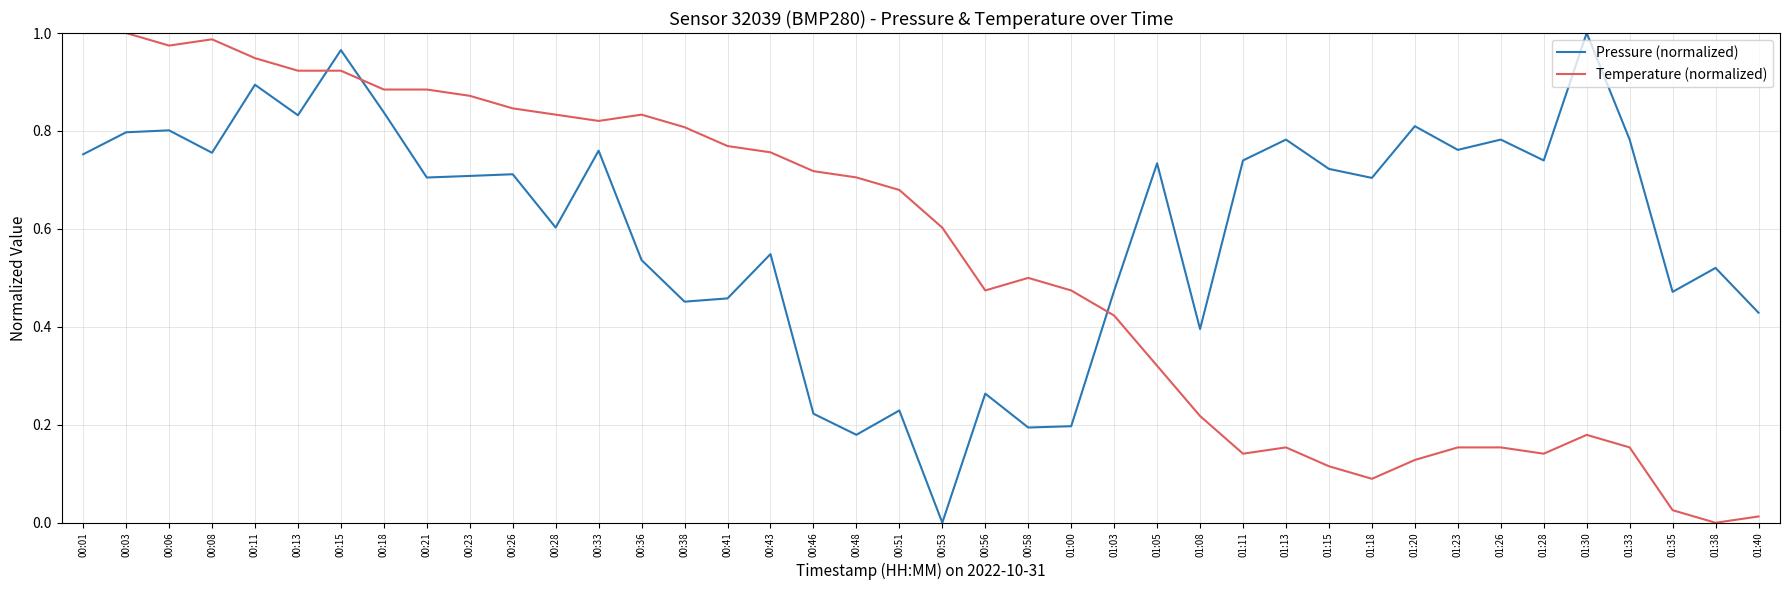

The Pressure (normalized) series shows 0.8 at 01:23. True or false?

True